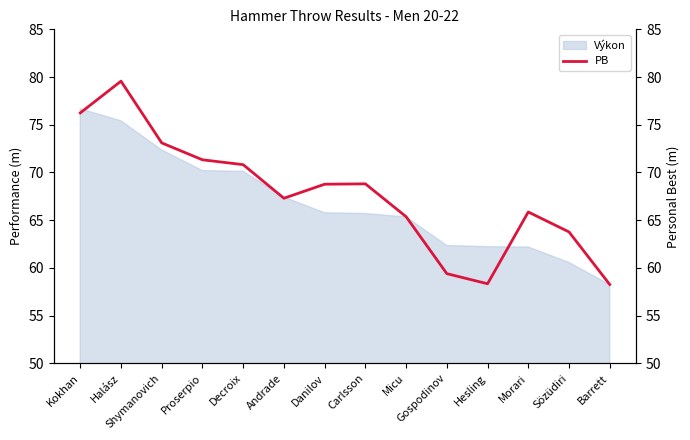

What position from the left is Danilov?

7